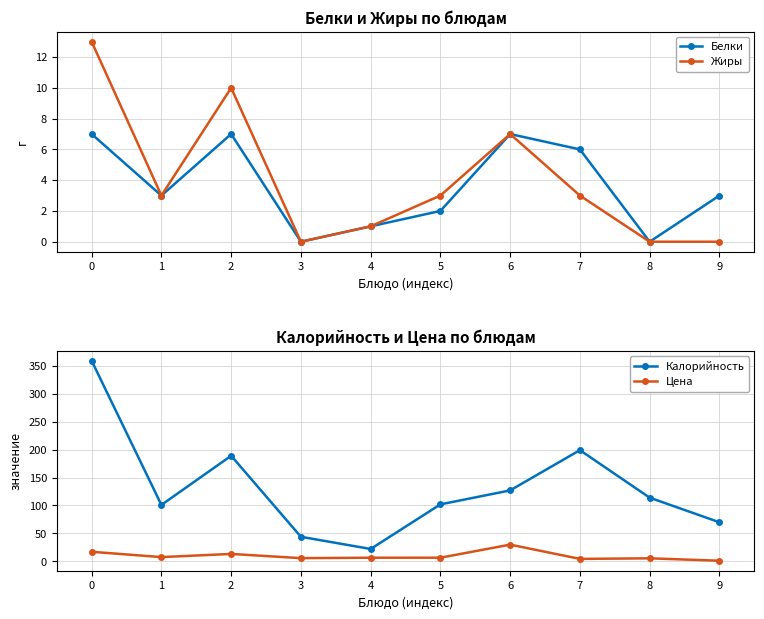

What is the highest value of the Жиры series?

13